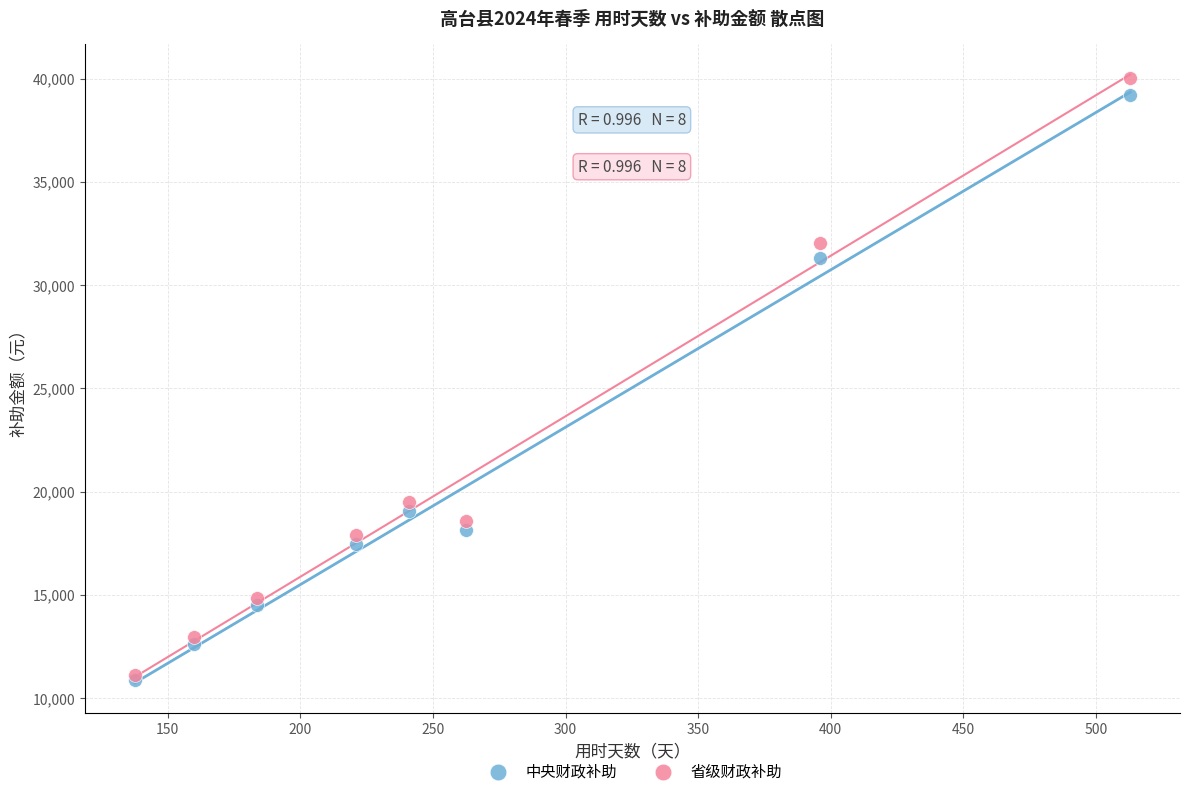

In the 中央财政补助 series, what Y value is closest to 25039?

19049